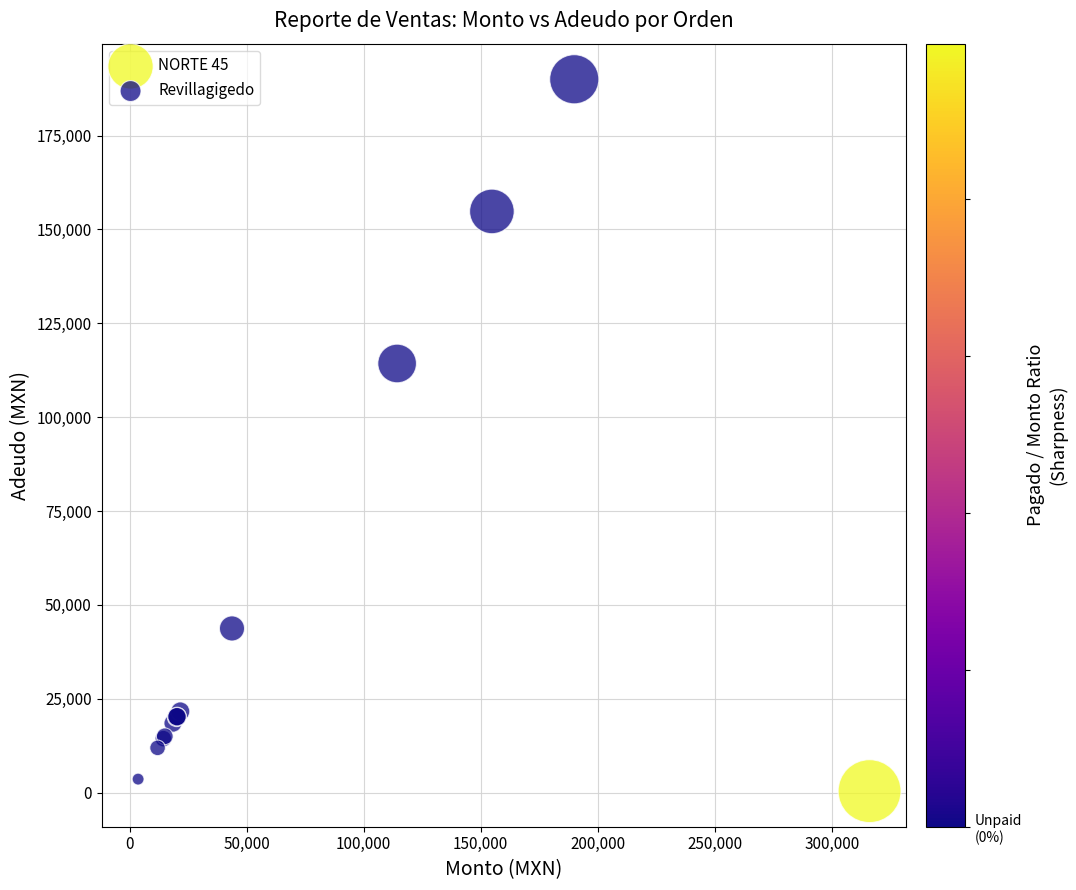

Which series reaches the minimum Y coordinate?

NORTE 45